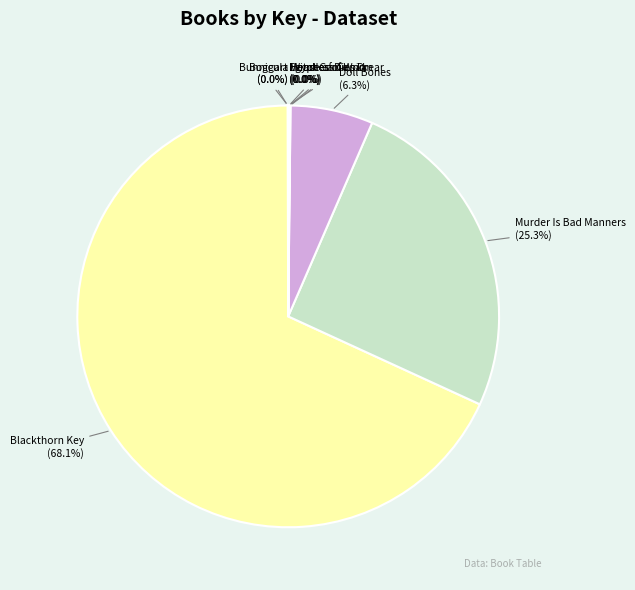

What is the largest slice in the pie chart?

Blackthorn Key